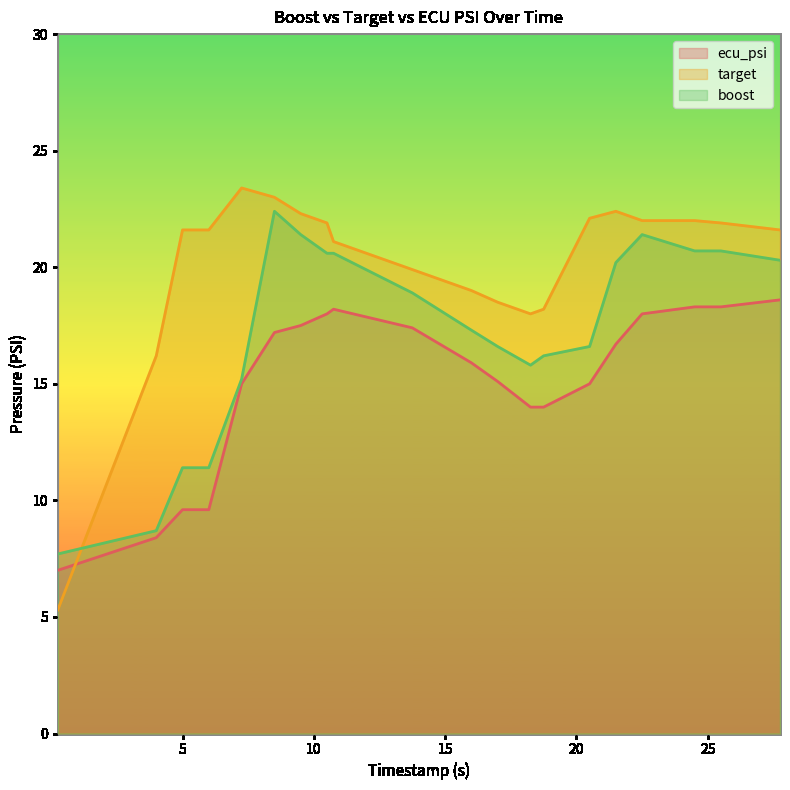

What are all the series names shown in the legend?

ecu_psi, target, boost